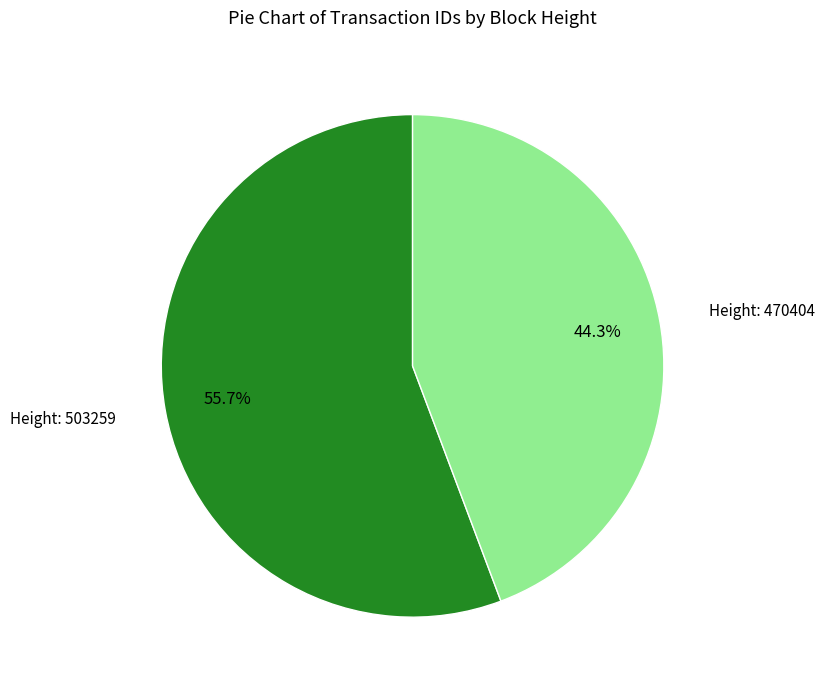

Is there any slice that represents more than half of the pie?

Yes